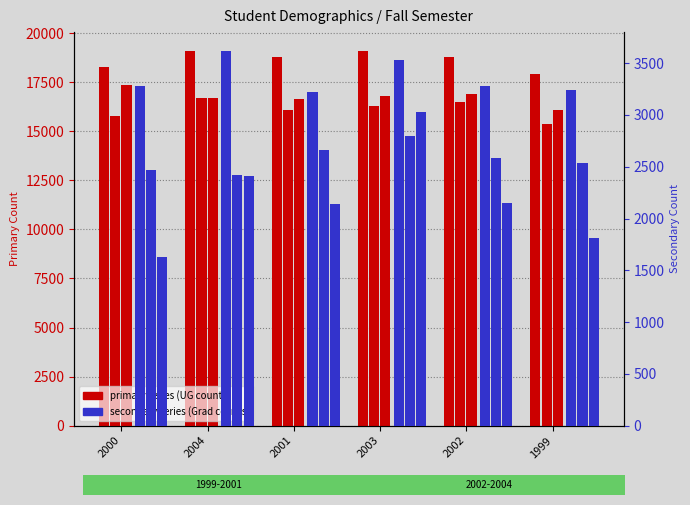

Which category has the lowest value across all series?

2000